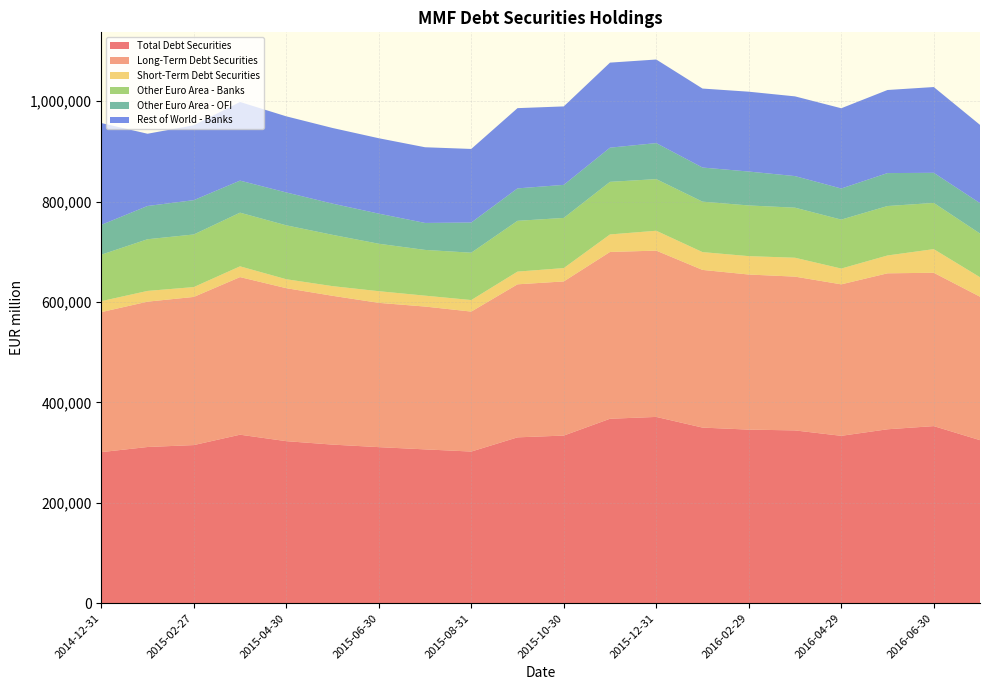

Reading left to right, what are all the values shown in this chart?

Total Debt Securities: 2014-12-31=300753	2015-01-30=310953	2015-02-27=314786	2015-03-31=335459	2015-04-30=322598	2015-05-29=315721	2015-06-30=310689	2015-07-31=306238	2015-08-31=301874	2015-09-30=330193	2015-10-30=333714	2015-11-30=367225	2015-12-31=370894	2016-01-29=349626	2016-02-29=345604	2016-03-31=344011	2016-04-29=333227	2016-05-31=346271	2016-06-30=352588	2016-07-29=324595
Long-Term Debt Securities: 2014-12-31=278906	2015-01-30=289574	2015-02-27=295174	2015-03-31=313992	2015-04-30=304771	2015-05-29=296469	2015-06-30=287456	2015-07-31=284531	2015-08-31=278871	2015-09-30=304872	2015-10-30=307107	2015-11-30=332321	2015-12-31=331306	2016-01-29=314147	2016-02-29=308967	2016-03-31=306377	2016-04-29=301777	2016-05-31=310712	2016-06-30=305496	2016-07-29=285806
Short-Term Debt Securities: 2014-12-31=21847	2015-01-30=21379	2015-02-27=19612	2015-03-31=21467	2015-04-30=17826	2015-05-29=19252	2015-06-30=23233	2015-07-31=21707	2015-08-31=23003	2015-09-30=25321	2015-10-30=26607	2015-11-30=34905	2015-12-31=39588	2016-01-29=35479	2016-02-29=36637	2016-03-31=37634	2016-04-29=31450	2016-05-31=35559	2016-06-30=47092	2016-07-29=38789
Other Euro Area - Banks: 2014-12-31=92553	2015-01-30=102962	2015-02-27=104780	2015-03-31=106878	2015-04-30=107390	2015-05-29=102178	2015-06-30=94500	2015-07-31=91130	2015-08-31=94277	2015-09-30=101159	2015-10-30=99894	2015-11-30=104764	2015-12-31=102848	2016-01-29=100476	2016-02-29=100959	2016-03-31=99720	2016-04-29=97499	2016-05-31=98474	2016-06-30=92035	2016-07-29=86999
Other Euro Area - OFI: 2014-12-31=59414	2015-01-30=66250	2015-02-27=68395	2015-03-31=63875	2015-04-30=65516	2015-05-29=62198	2015-06-30=60008	2015-07-31=53745	2015-08-31=60137	2015-09-30=64645	2015-10-30=65892	2015-11-30=68094	2015-12-31=71762	2016-01-29=68009	2016-02-29=67580	2016-03-31=62935	2016-04-29=61967	2016-05-31=65649	2016-06-30=60008	2016-07-29=60610
Rest of World - Banks: 2014-12-31=202892	2015-01-30=143919	2015-02-27=149112	2015-03-31=156628	2015-04-30=151628	2015-05-29=150707	2015-06-30=150202	2015-07-31=150773	2015-08-31=146597	2015-09-30=159859	2015-10-30=156273	2015-11-30=169426	2015-12-31=166533	2016-01-29=157335	2016-02-29=159062	2016-03-31=158807	2016-04-29=159894	2016-05-31=165529	2016-06-30=170868	2016-07-29=155906